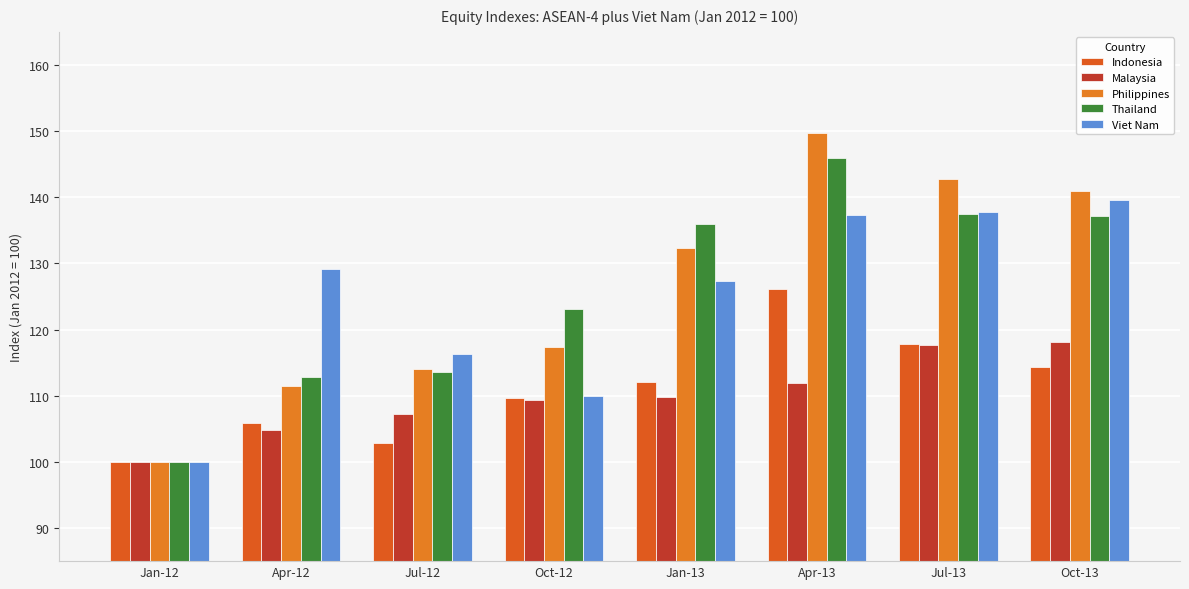

Reading left to right, extract all data points from this chart.

Indonesia: Jan-12=100.0	Apr-12=105.9	Jul-12=102.9	Oct-12=109.6	Jan-13=112.0	Apr-13=126.2	Jul-13=117.8	Oct-13=114.4
Malaysia: Jan-12=100.0	Apr-12=104.9	Jul-12=107.2	Oct-12=109.4	Jan-13=109.8	Apr-13=111.9	Jul-13=117.6	Oct-13=118.1
Philippines: Jan-12=100.0	Apr-12=111.4	Jul-12=114.1	Oct-12=117.3	Jan-13=132.4	Apr-13=149.7	Jul-13=142.8	Oct-13=140.9
Thailand: Jan-12=100.0	Apr-12=112.8	Jul-12=113.6	Oct-12=123.0	Jan-13=136.0	Apr-13=145.9	Jul-13=137.5	Oct-13=137.1
Viet Nam: Jan-12=100.0	Apr-12=129.2	Jul-12=116.3	Oct-12=110.0	Jan-13=127.4	Apr-13=137.4	Jul-13=137.8	Oct-13=139.6